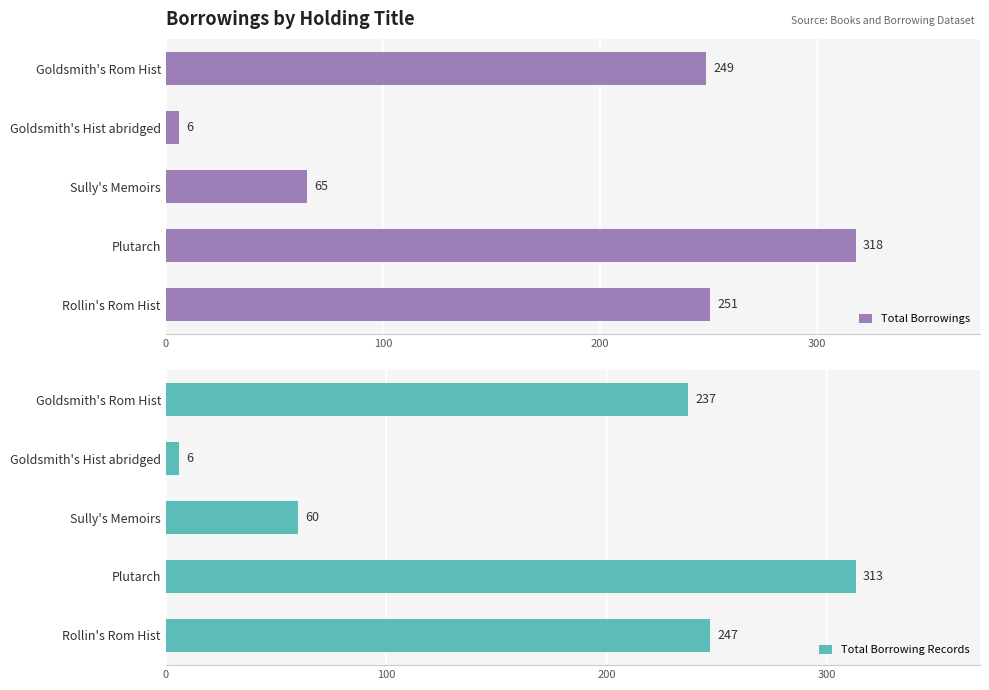

What is the difference between the second highest and second lowest values in the Total Borrowings series?

186